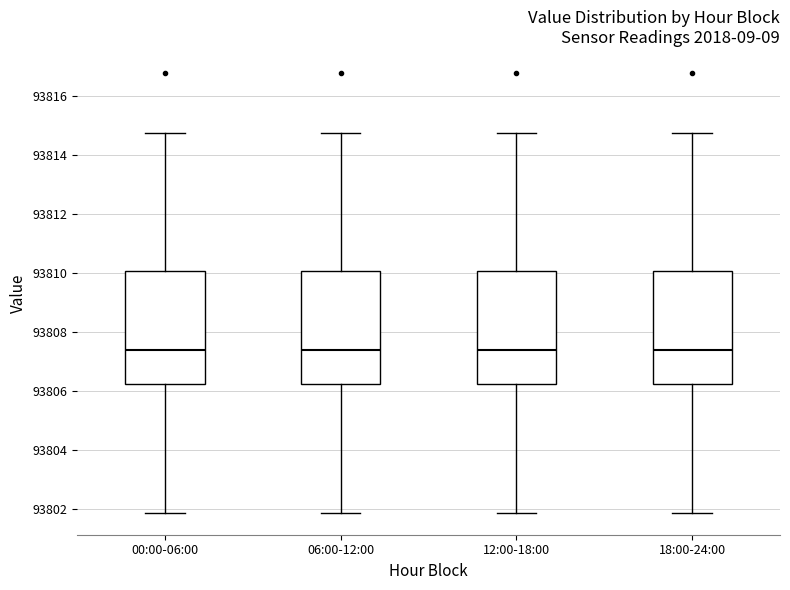

Reading left to right, read every box against the y-axis: the position of its median line, the range the box covers, and the ends of its whiskers. The values are not printed on the chart, so give them approximately, as read against the axis.

00:00-06:00: median 93807.4, box 93806.2 to 93810.0, whiskers 93801.8 to 93814.8
06:00-12:00: median 93807.4, box 93806.2 to 93810.0, whiskers 93801.8 to 93814.8
12:00-18:00: median 93807.4, box 93806.2 to 93810.0, whiskers 93801.8 to 93814.8
18:00-24:00: median 93807.4, box 93806.2 to 93810.0, whiskers 93801.8 to 93814.8